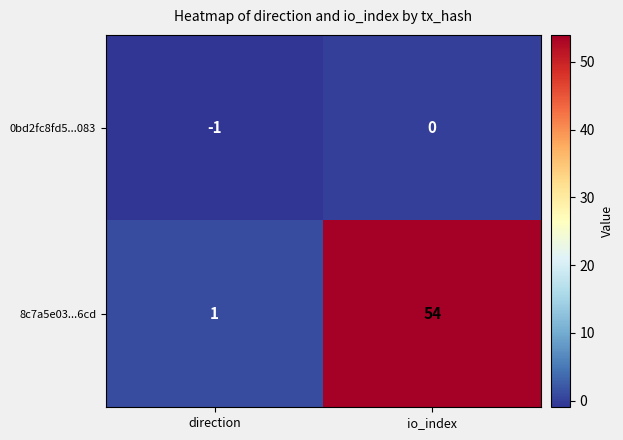

Which series has the largest range (max minus min)?

8c7a5e03...6cd